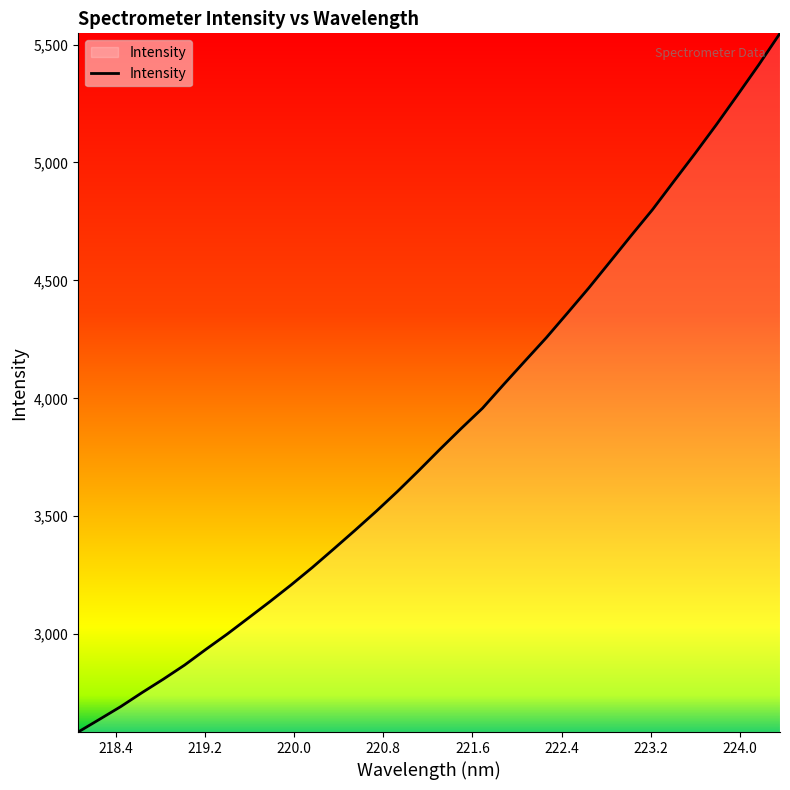

What is the smallest value displayed?

2585.1